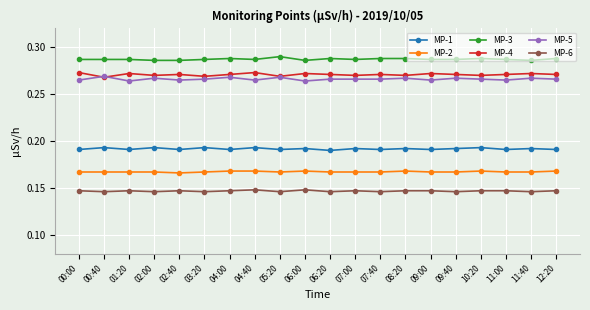

What is the sum of all MP-5 values?

5.3